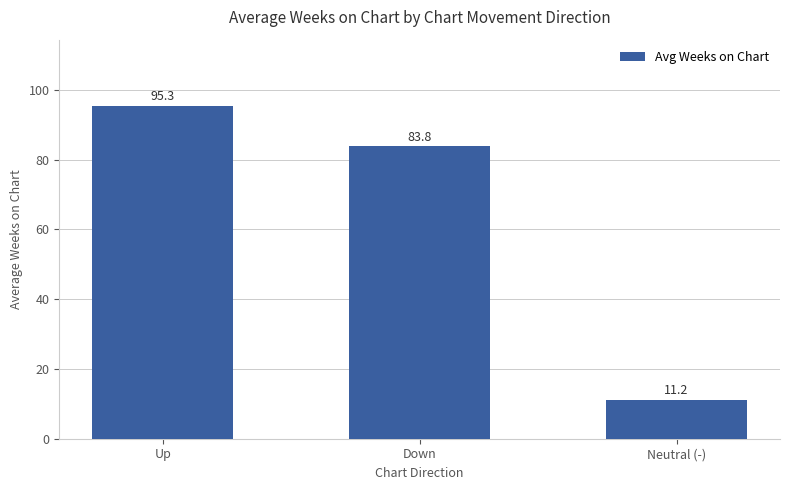

What value does the data have at Down?

83.8